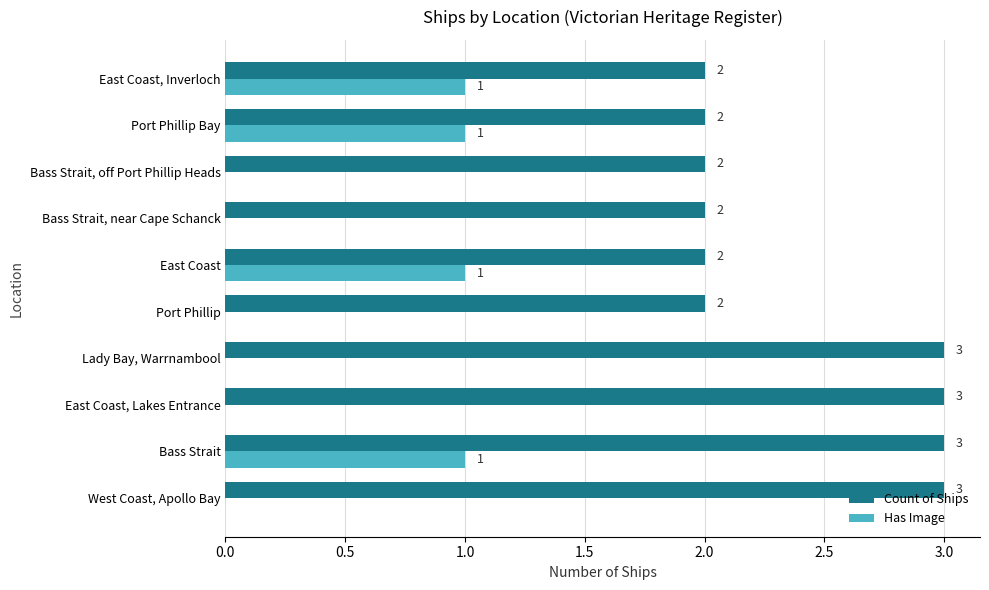

What is the maximum value shown in the chart?

3